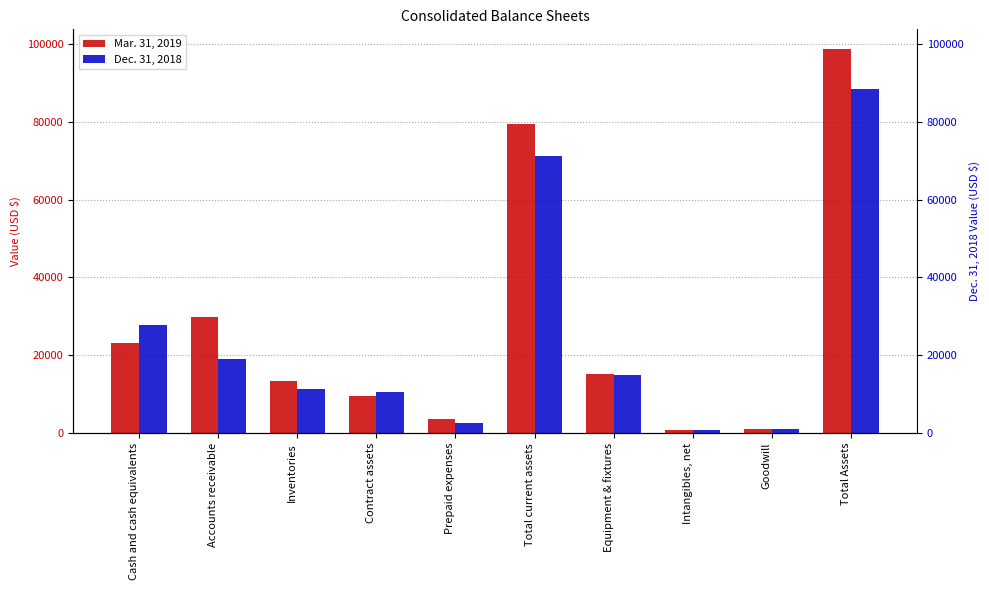

Which has a higher value, Inventories or Cash and cash equivalents?

Cash and cash equivalents